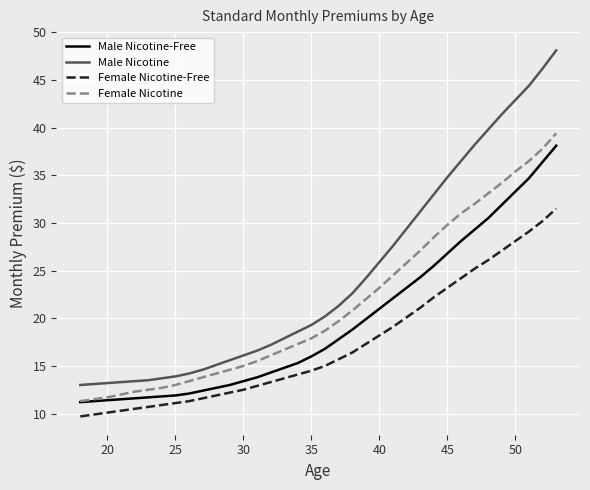

Rank the series by their average value, from lowest to highest.

Female Nicotine-Free, Male Nicotine-Free, Female Nicotine, Male Nicotine